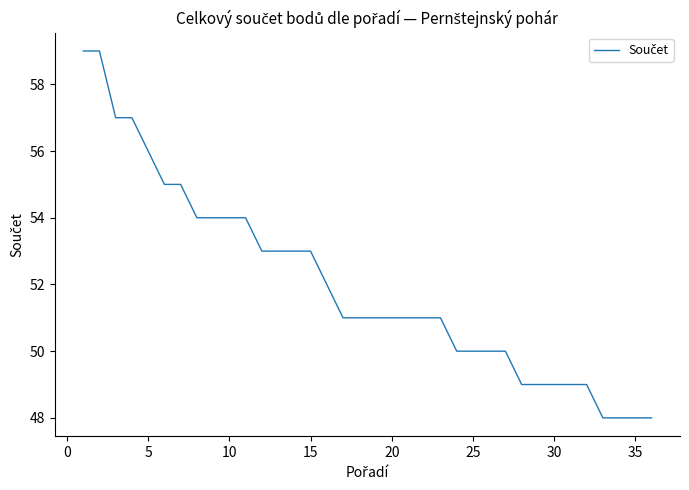

What is the smallest value displayed?

48